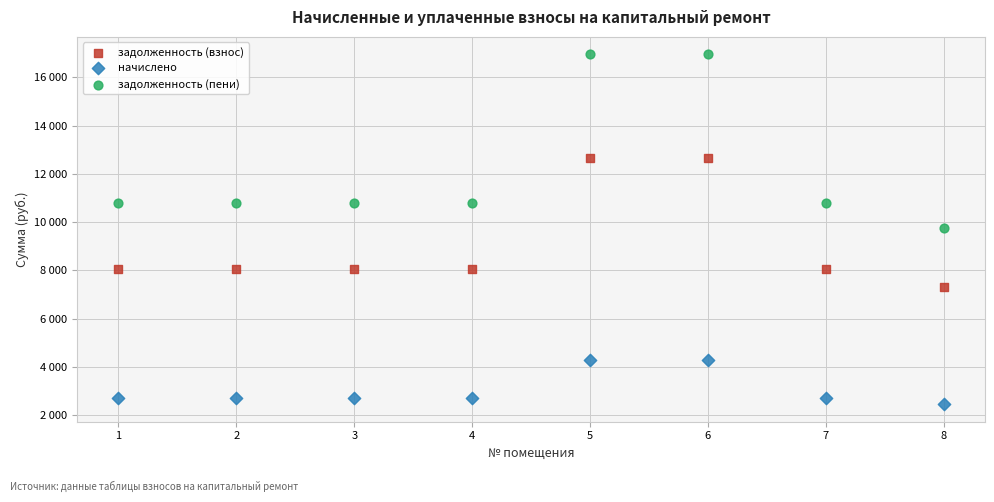

What are all the series names shown in the legend?

задолженность (взнос), начислено, задолженность (пени)